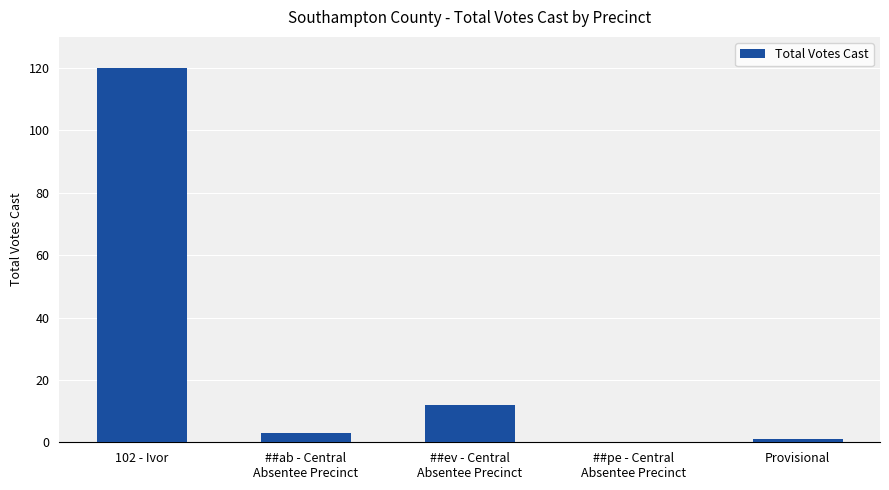

What is the sum of all values?

136